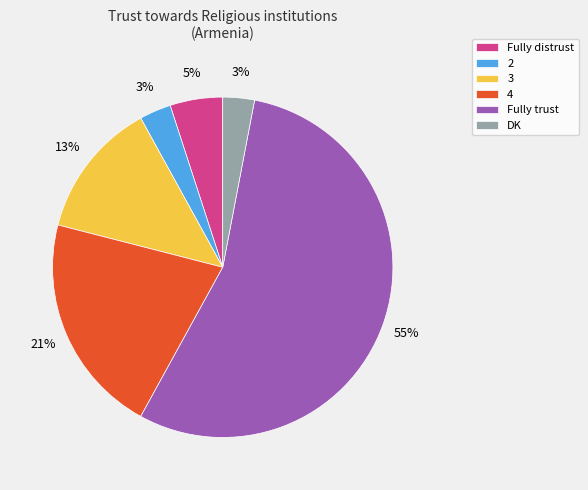

To the nearest percent, what portion does 3 represent?

13%